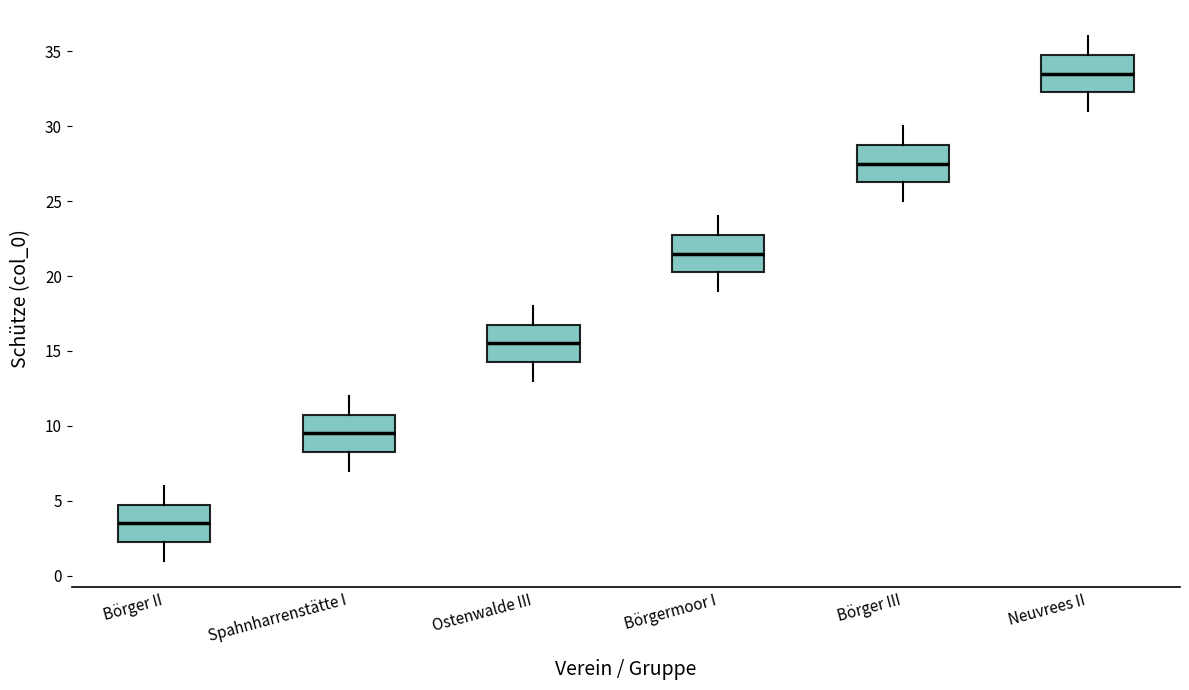

Where does the median line of the box for Spahnharrenstätte I sit on the y-axis? The values are not printed on the chart, so give them approximately, as read against the axis.

9.5